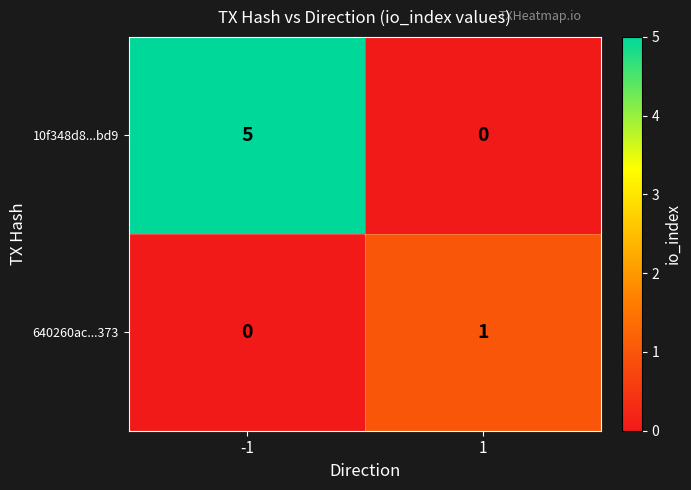

What is the difference between the maximum and minimum values in the 10f348d8...bd9 series?

5